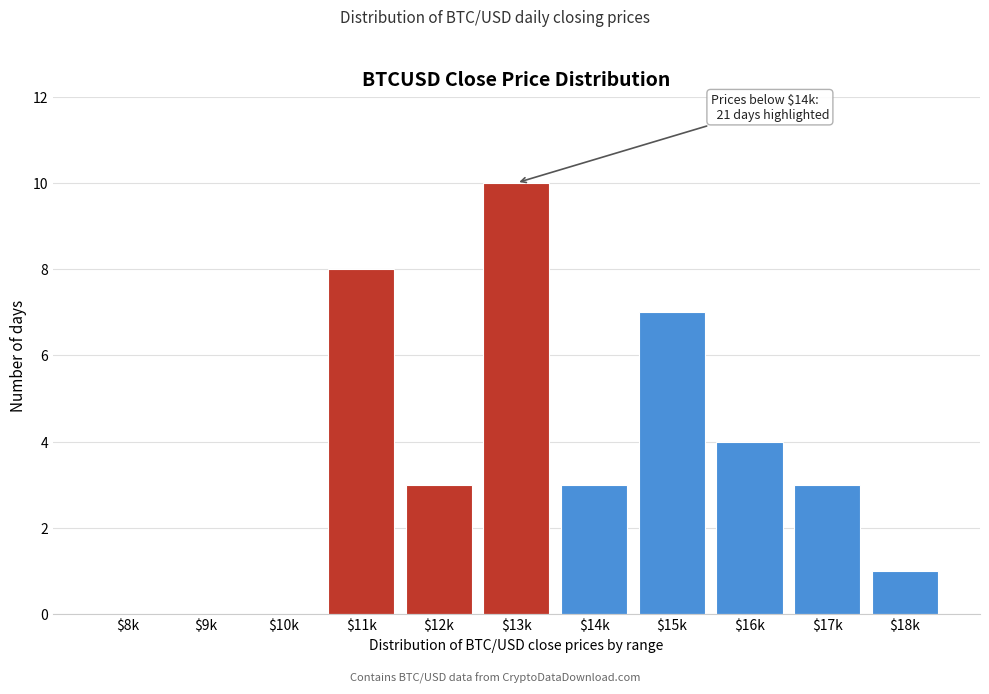

Is it true that the value at $12k is 5?

False